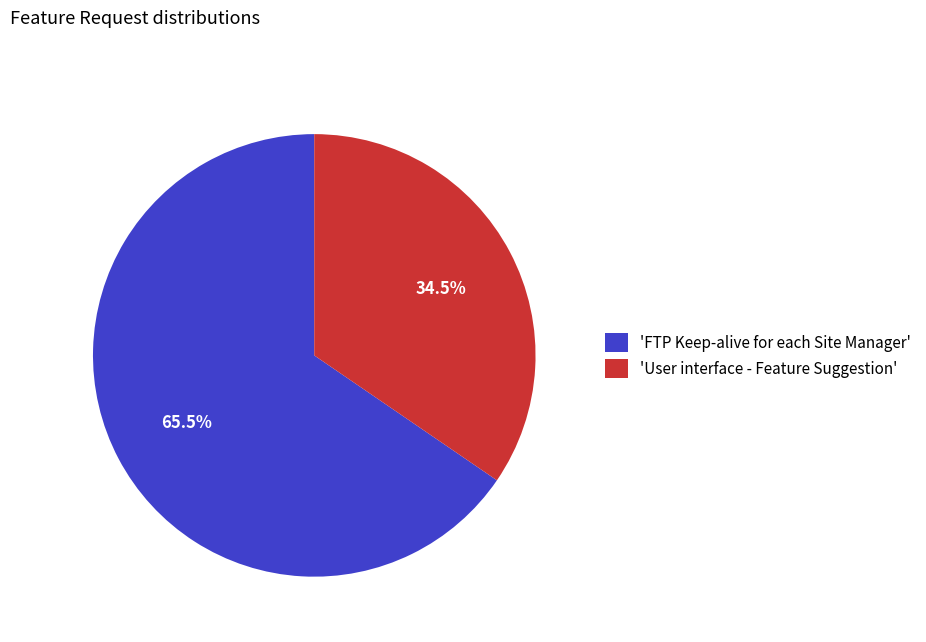

Combined, do 'FTP Keep-alive for each Site Manager' and 'User interface - Feature Suggestion' account for over 50%?

Yes